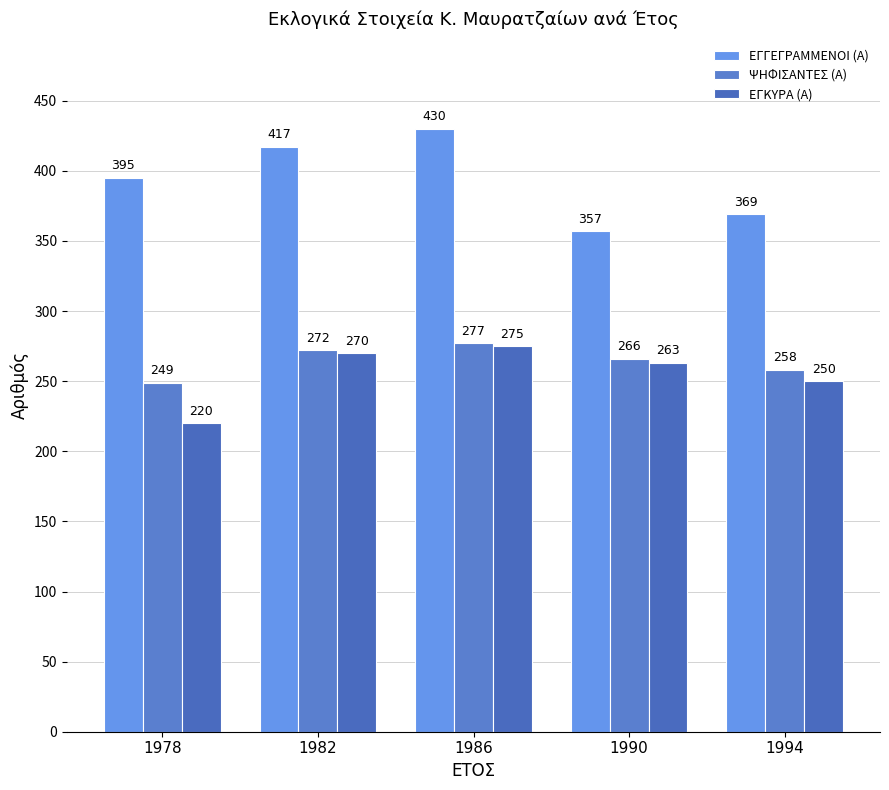

How many bars are there in each group?

3